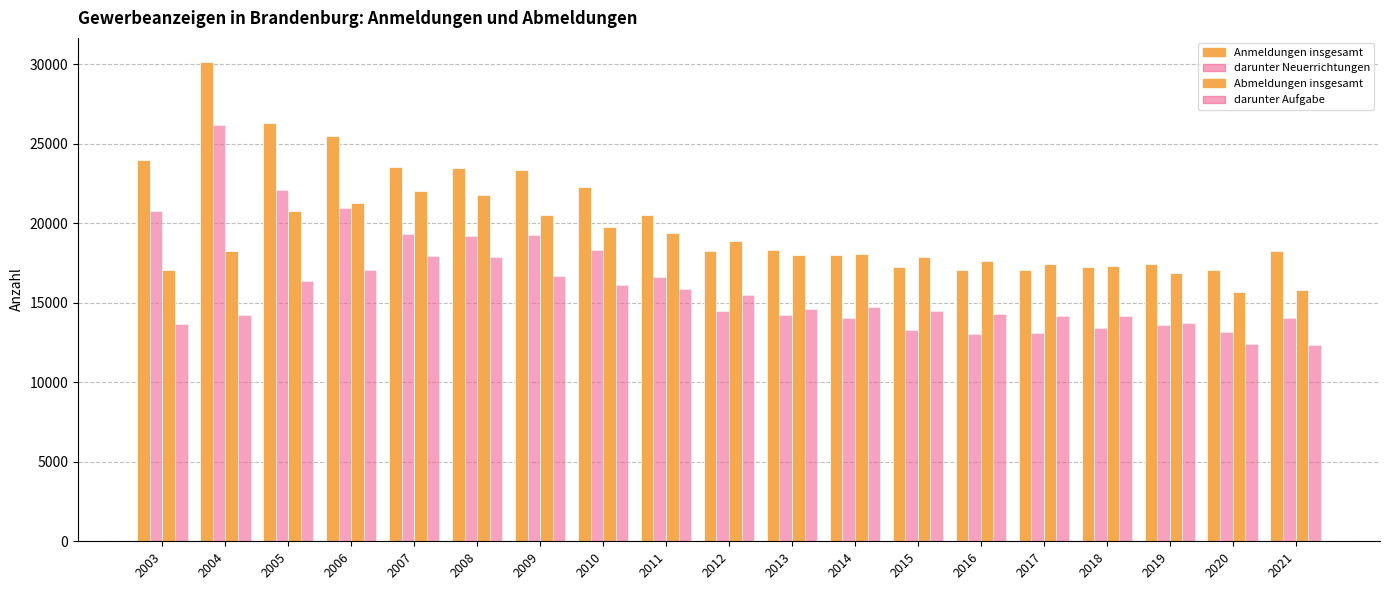

What value does the Anmeldungen insgesamt series have at 2012?

18260